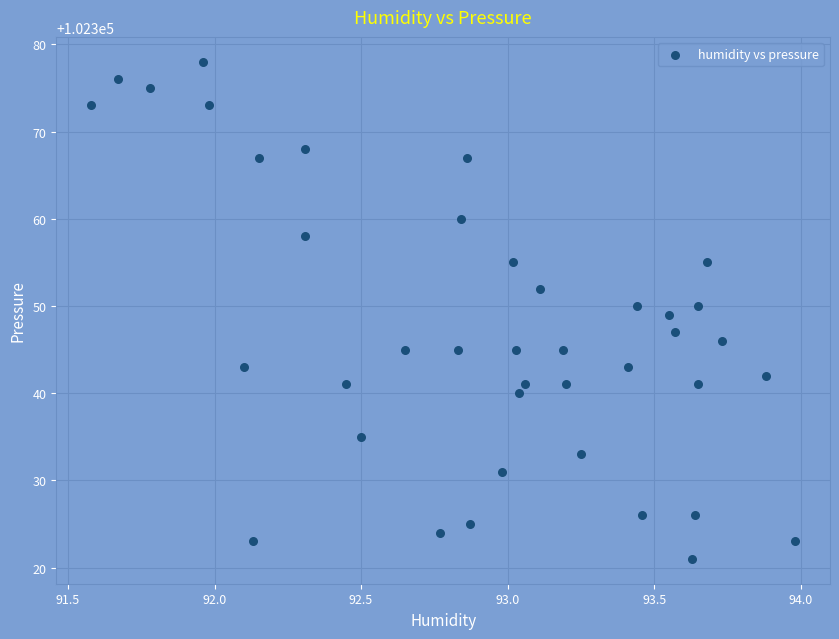

What is the range of Y values (max minus min)?

57